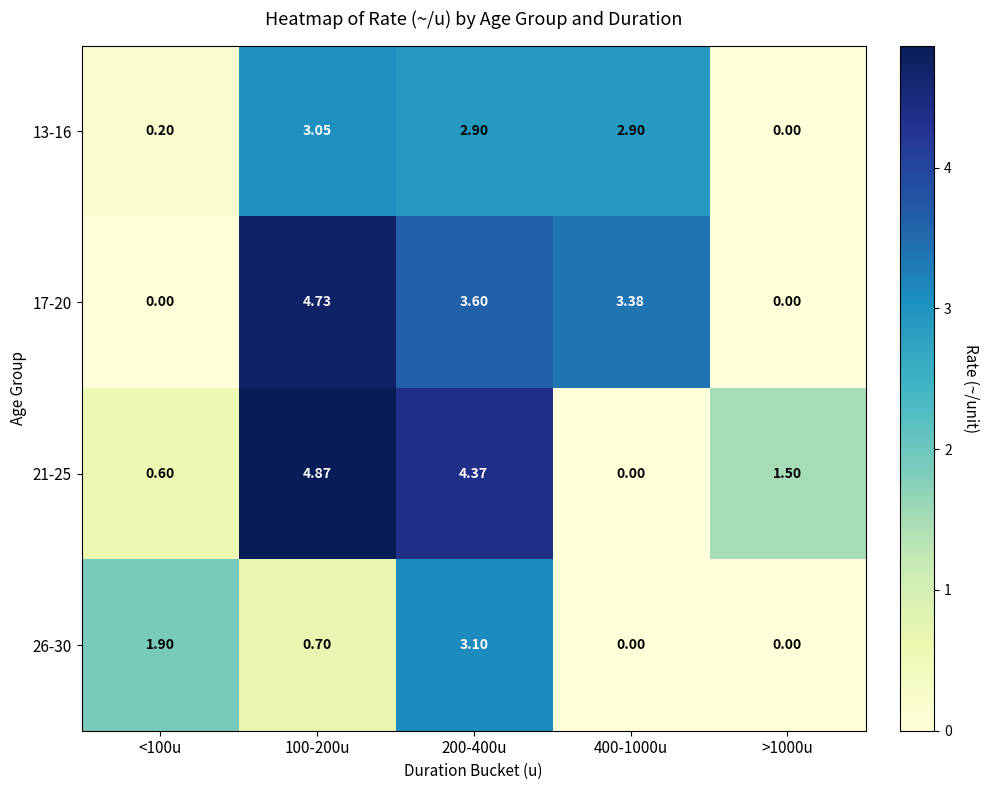

How many distinct data groups are displayed?

4